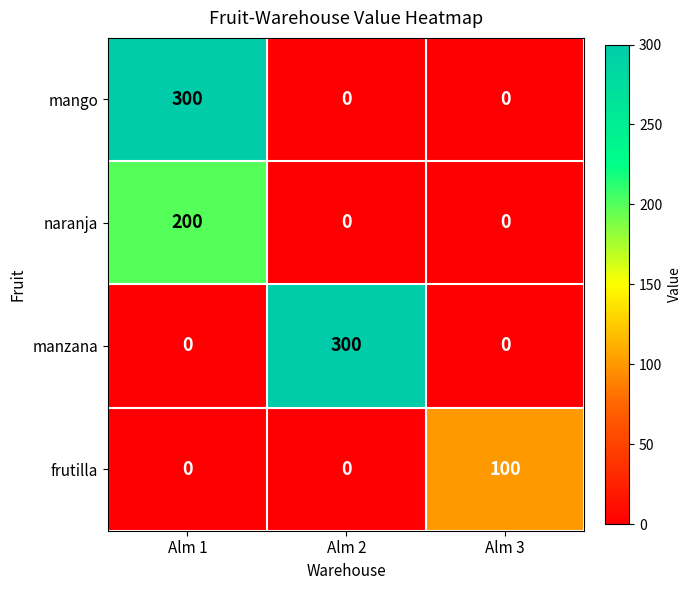

What is the maximum value shown in the chart?

300